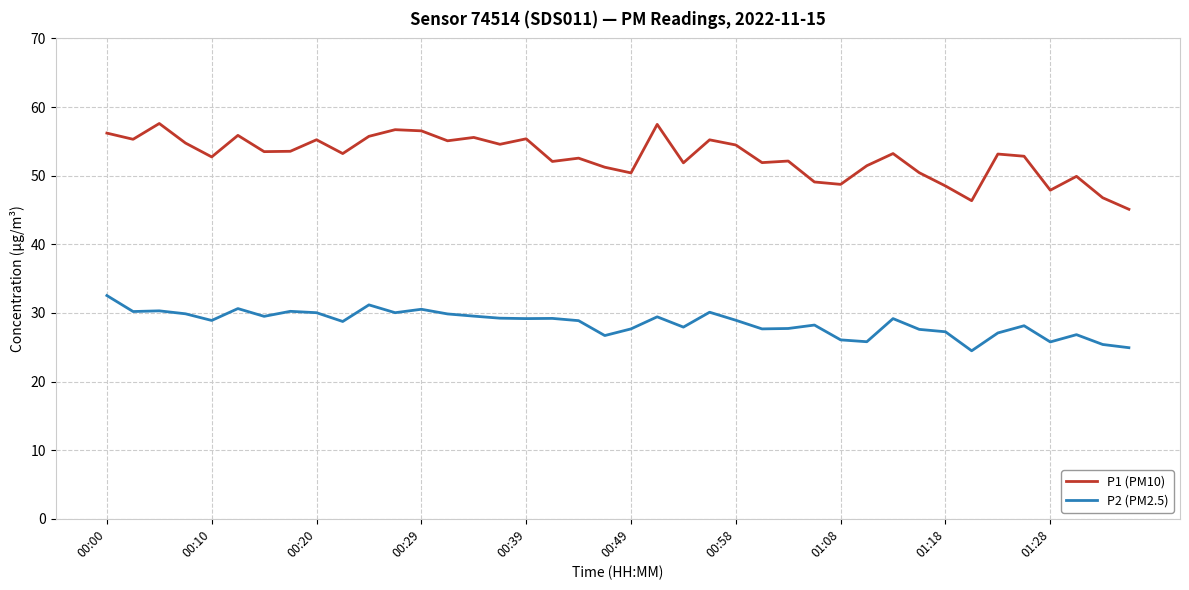

Rank the series by their average value, from highest to lowest.

P1 (PM10), P2 (PM2.5)